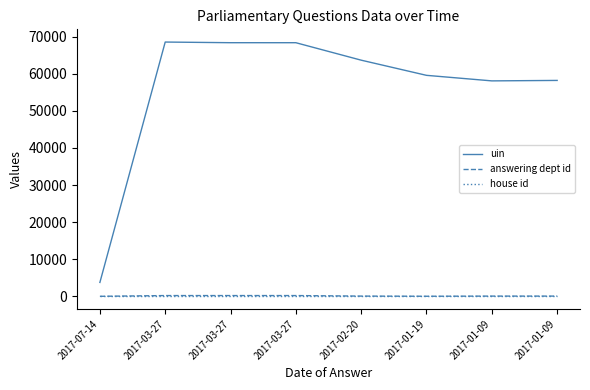

Which series has the largest total across all categories?

uin